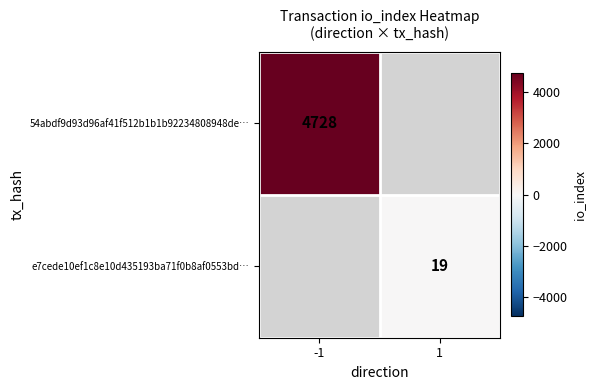

Is it true that e7cede10ef1c8e10d435193ba71f0b8af0553bd… equals 19 at 1?

True